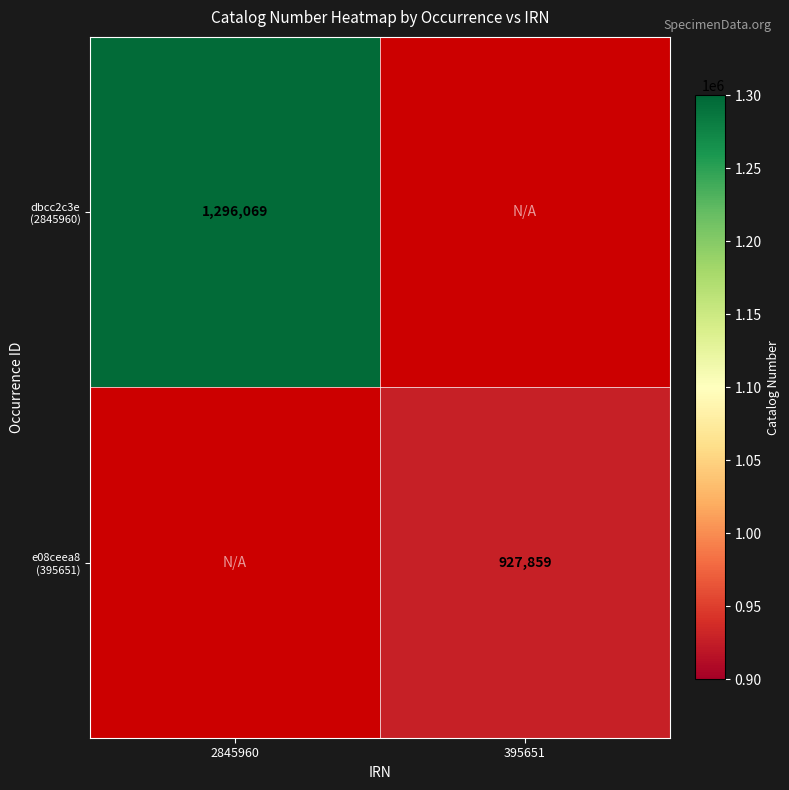

Count the number of categories in the chart.

2